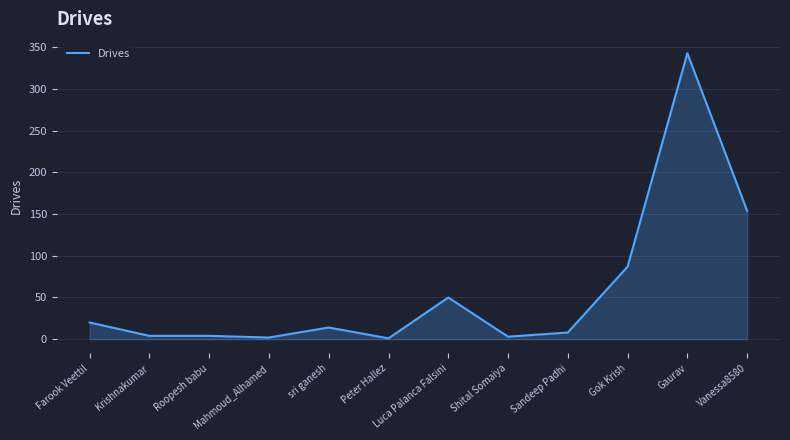

At which label is the value closest to 172?

Vanessa8580